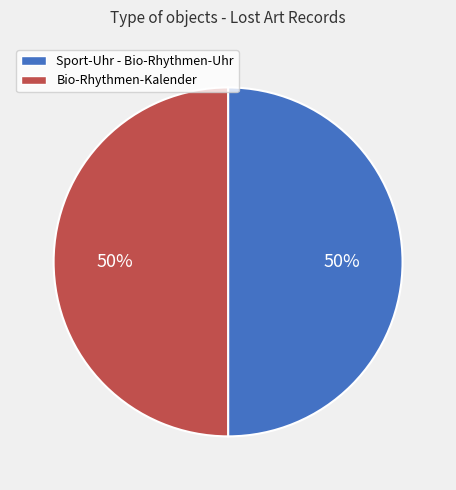

Combined, do Sport-Uhr - Bio-Rhythmen-Uhr and Bio-Rhythmen-Kalender account for over 50%?

Yes